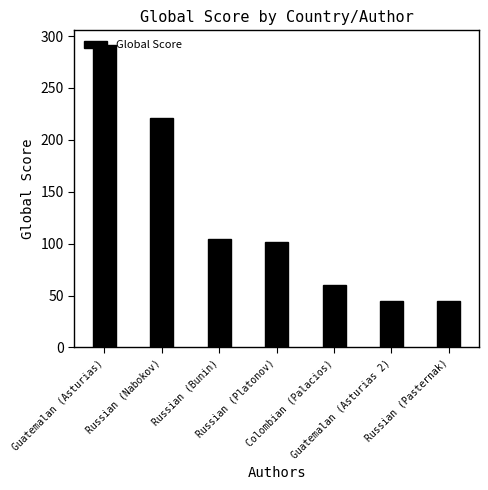

Does the chart contain any negative values?

No